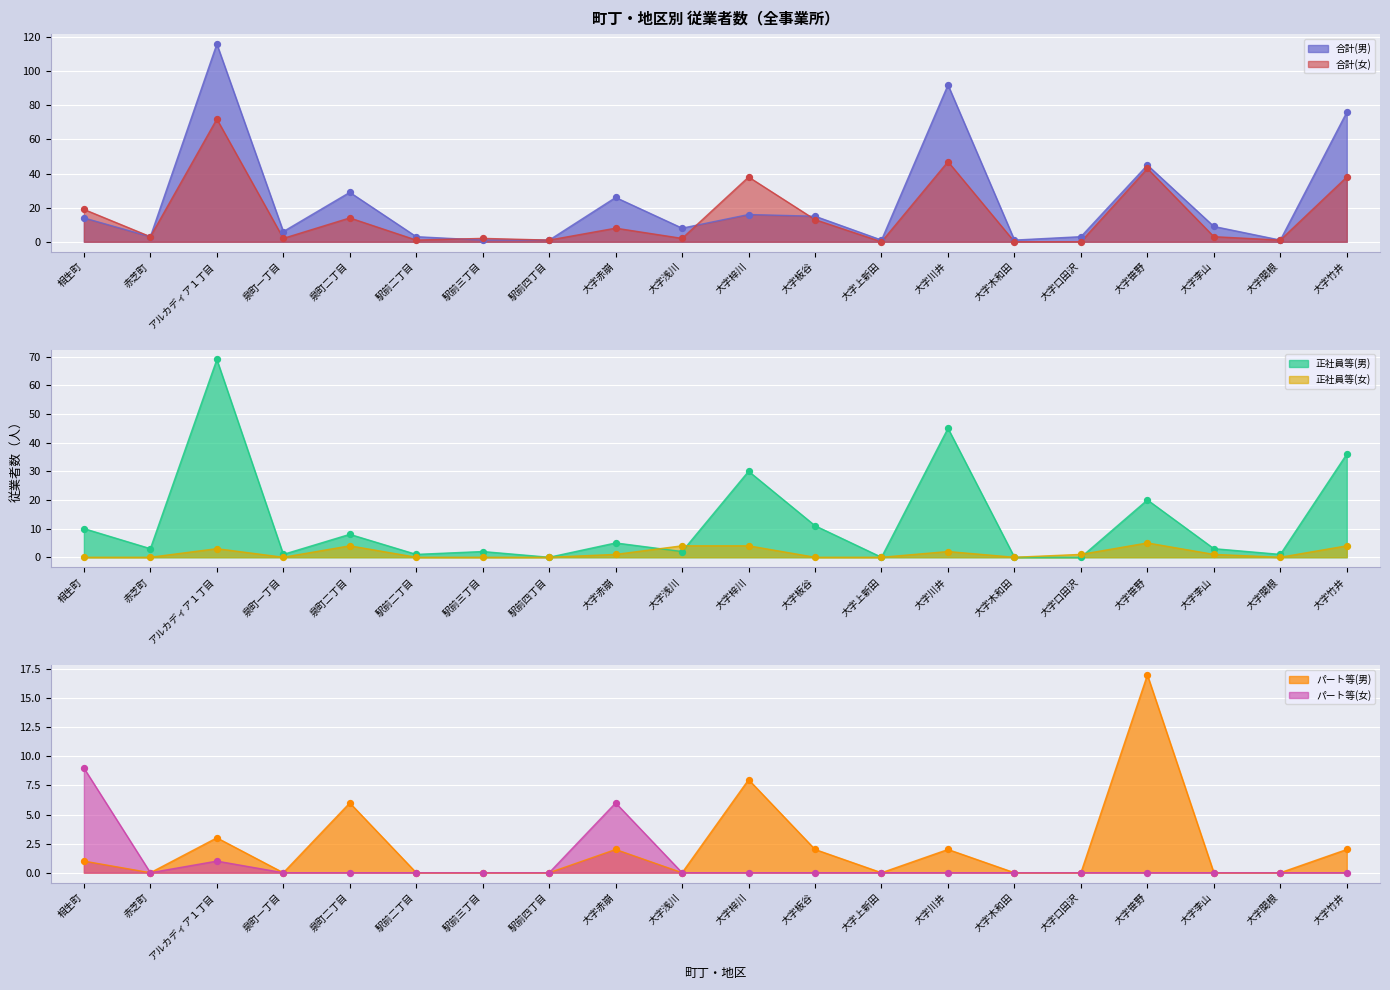

Which series has the largest total across all categories?

合計(男) (actual)